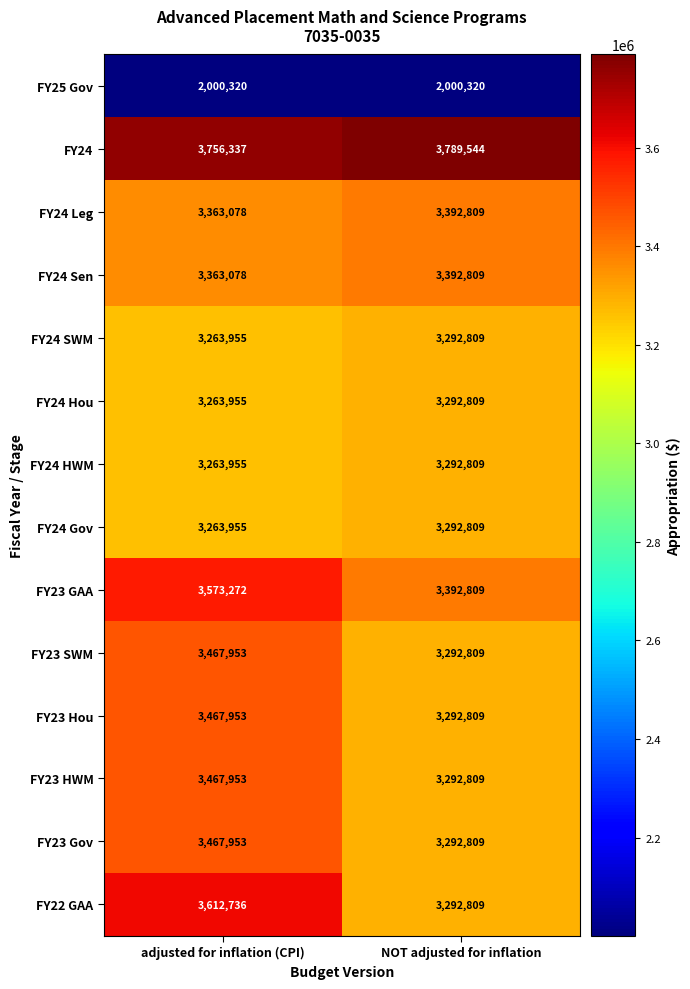

What is the difference between the FY23 SWM values at adjusted for inflation (CPI) and NOT adjusted for inflation?

175144